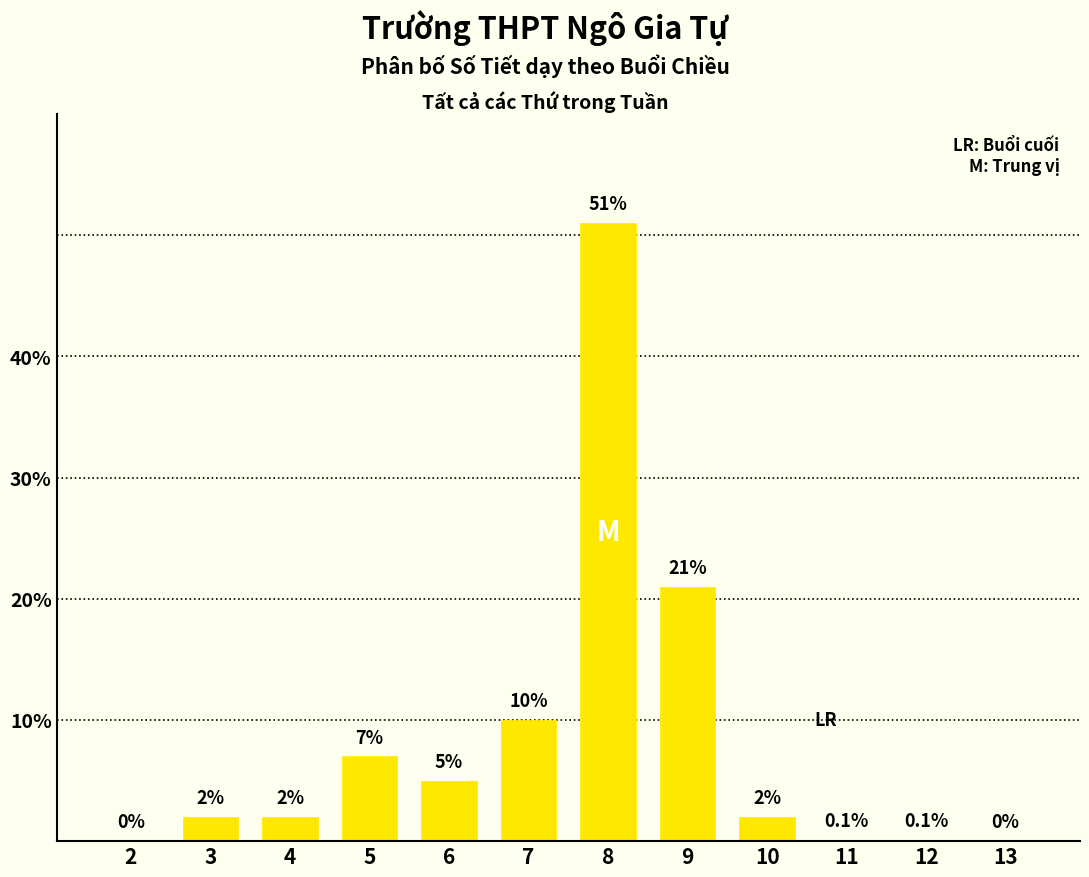

Reading left to right, extract all data points from this chart.

2=0.0	3=2.0	4=2.0	5=7.0	6=5.0	7=10.0	8=51.0	9=21.0	10=2.0	11=0.1	12=0.1	13=0.0